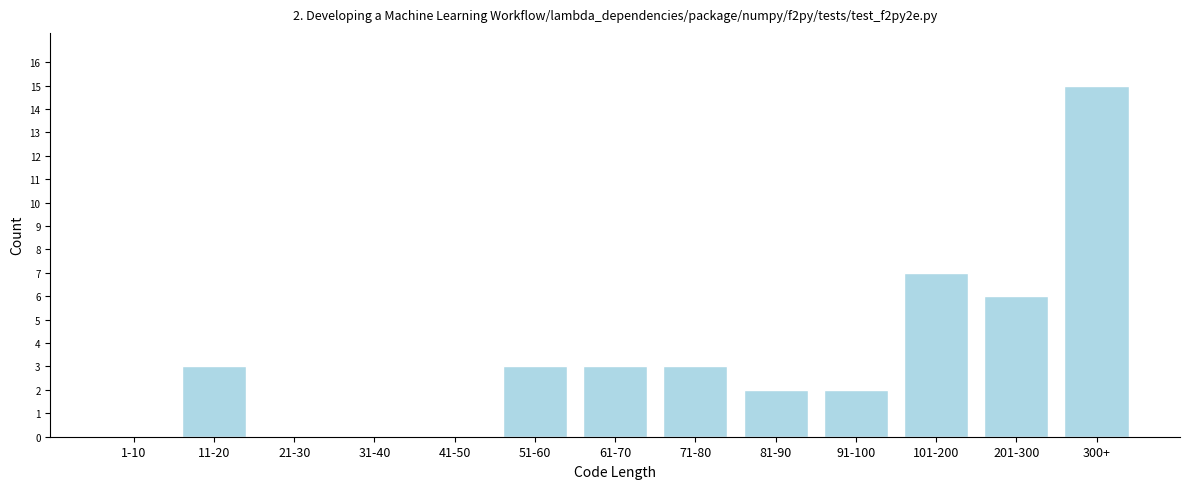

Reading left to right, transcribe all the data shown in this chart.

1-10=0	11-20=3	21-30=0	31-40=0	41-50=0	51-60=3	61-70=3	71-80=3	81-90=2	91-100=2	101-200=7	201-300=6	300+=15